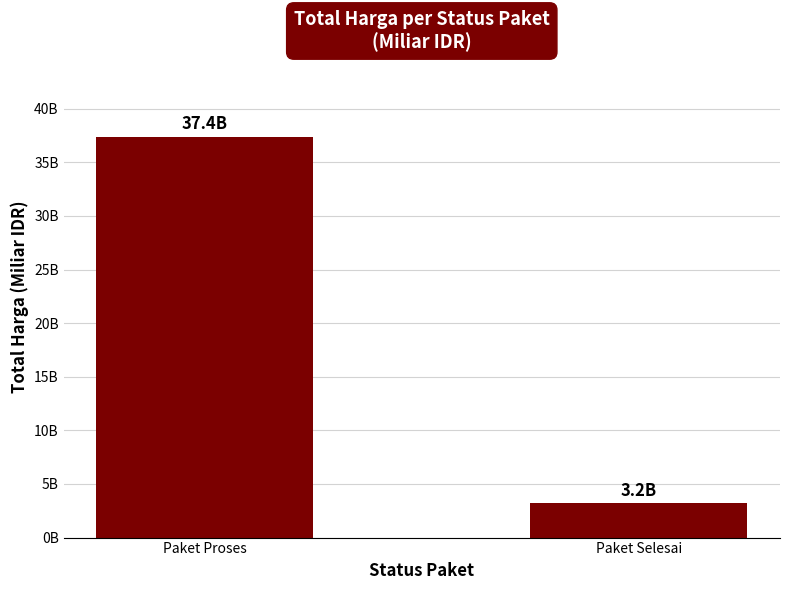

Where is the data nearest to the value 20?

Paket Selesai